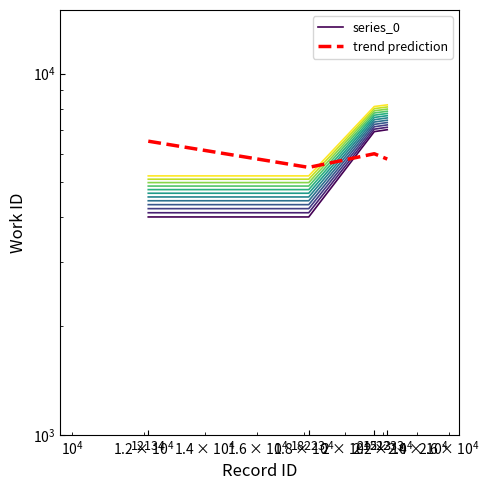

True or false: trend prediction has a value of 6500 at 12134.

True